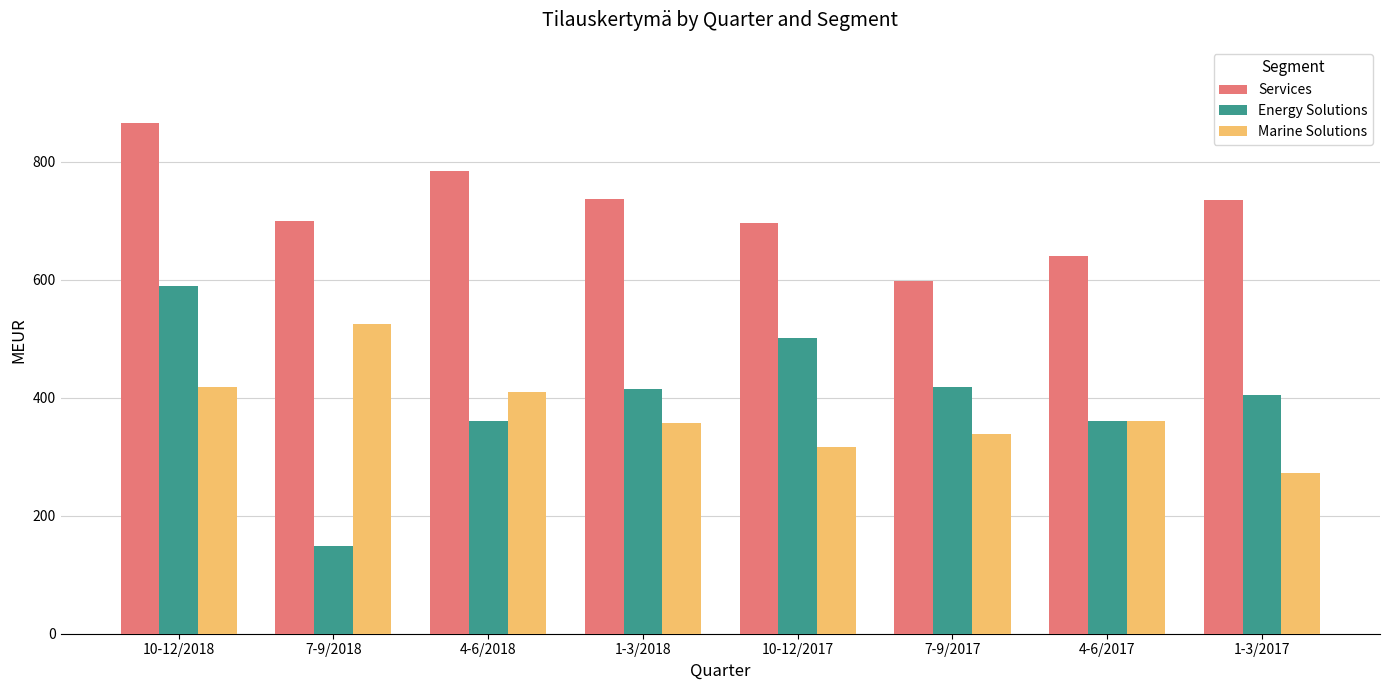

What is the difference between the maximum and minimum values in the Marine Solutions series?

252